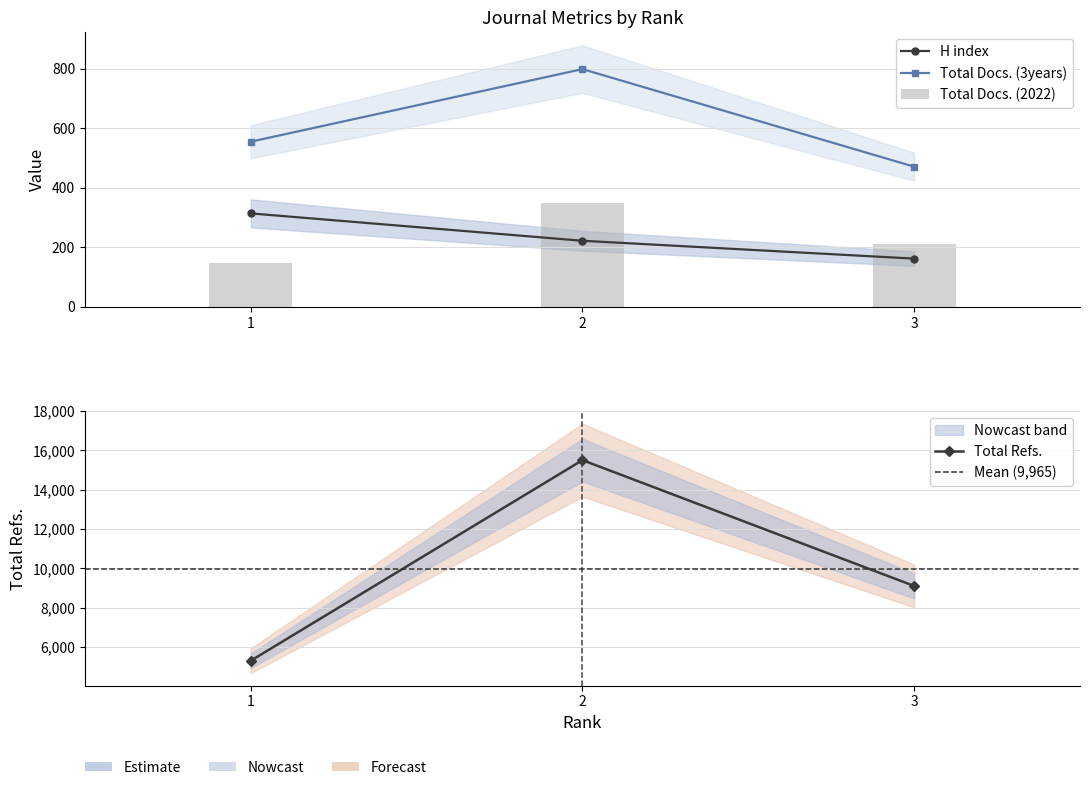

Reading left to right, extract all data points from this chart.

H index: 1=314	2=222	3=162
Total Docs. (2022): 1=146	2=350	3=211
Total Docs. (3years): 1=555	2=799	3=471
Total Refs.: 1=5289	2=15508	3=9098